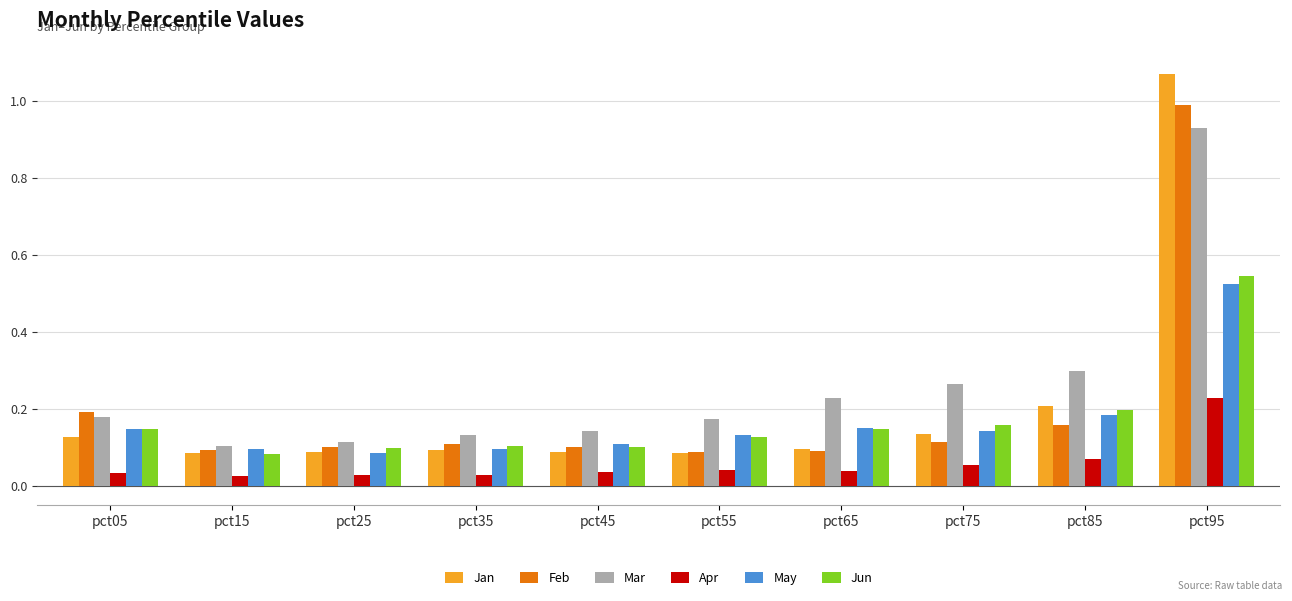

What is the difference between the maximum and minimum values in the Jan series?

1.0